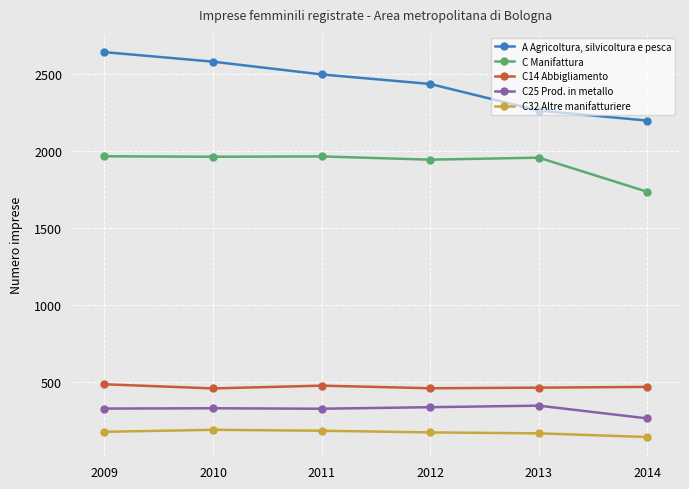

True or false: C25 Prod. in metallo has more than 0 points higher than both neighbors.

True